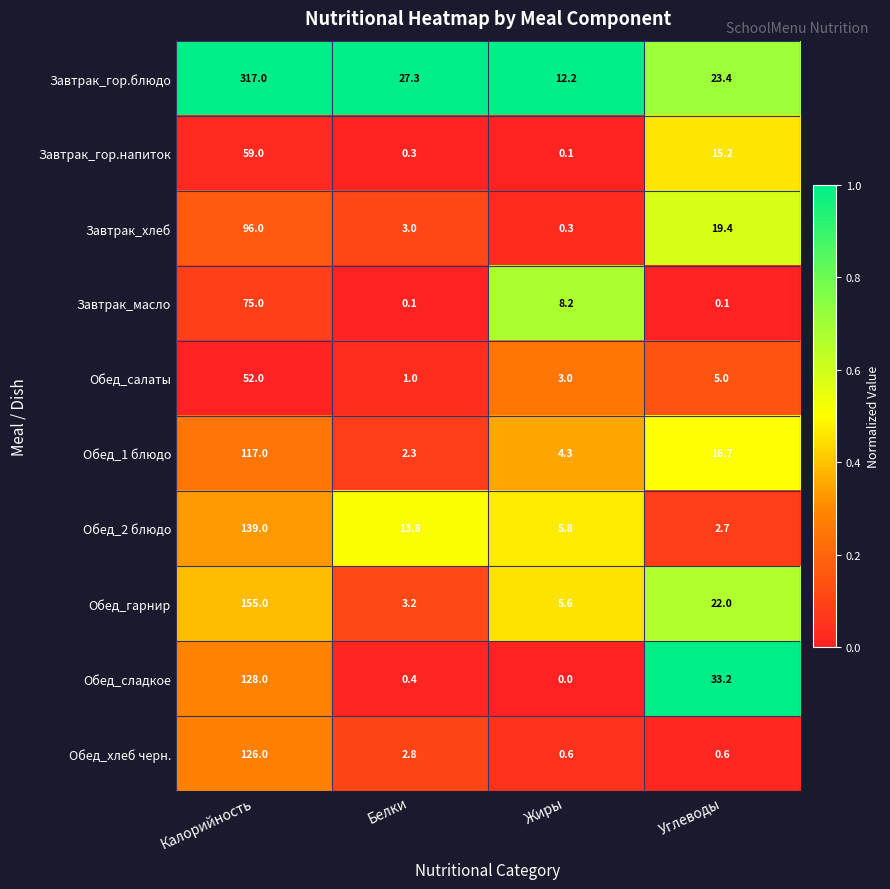

What is the spread (max minus min) of values at Углеводы?

33.1